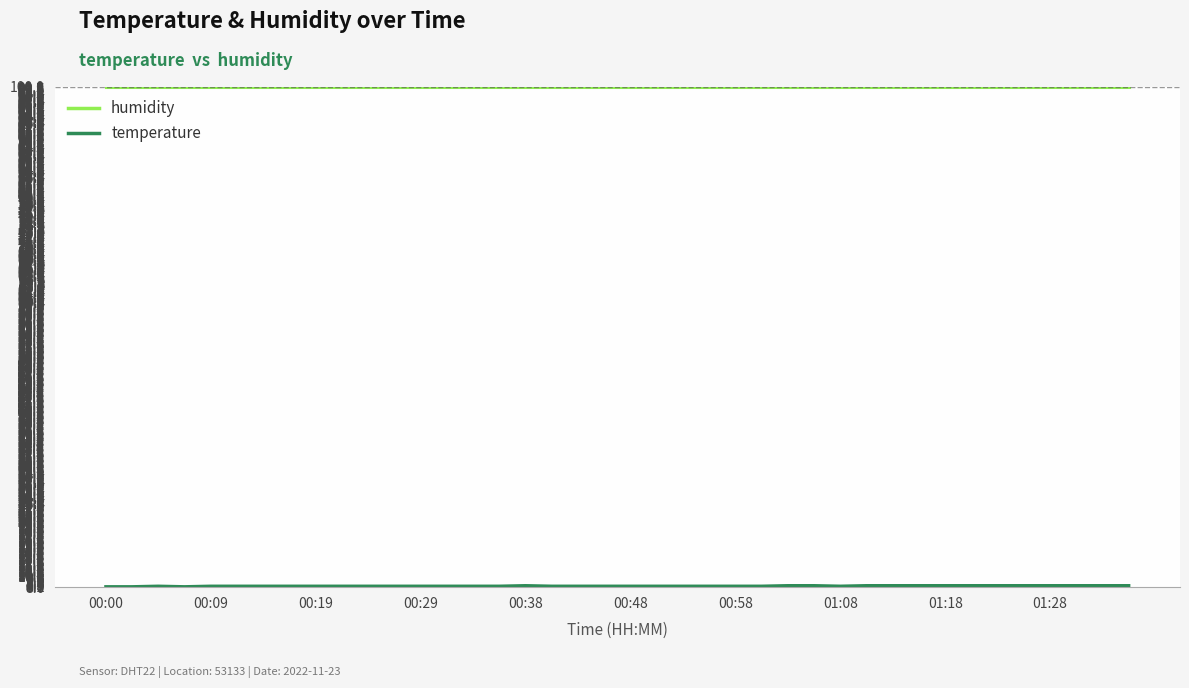

Count the number of categories in the chart.

40